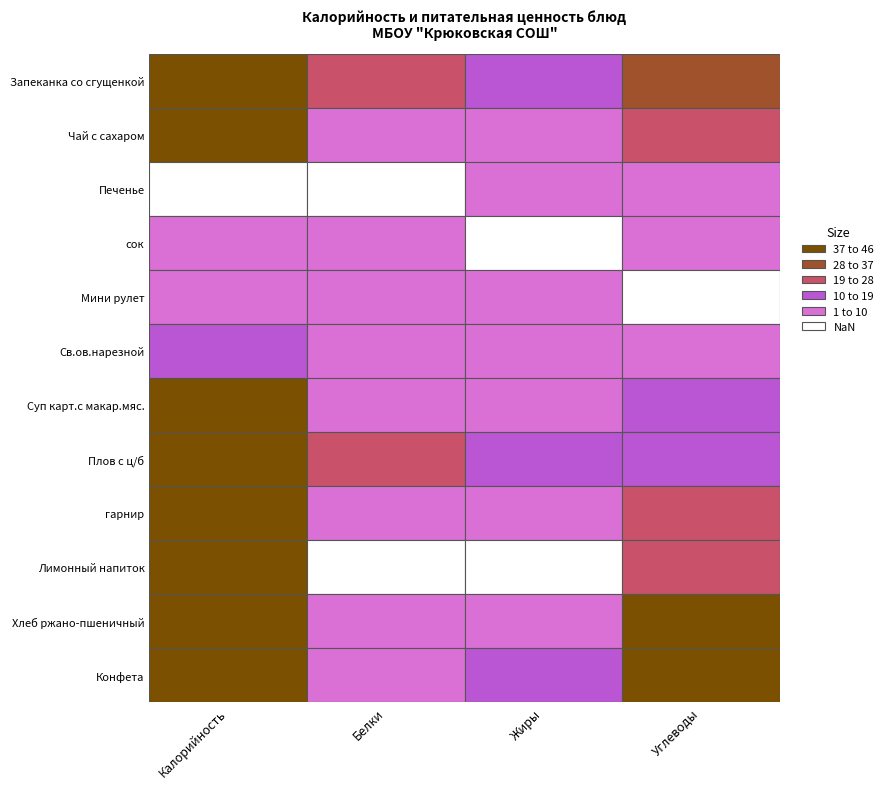

How many data points in Белки are less than 4?

6